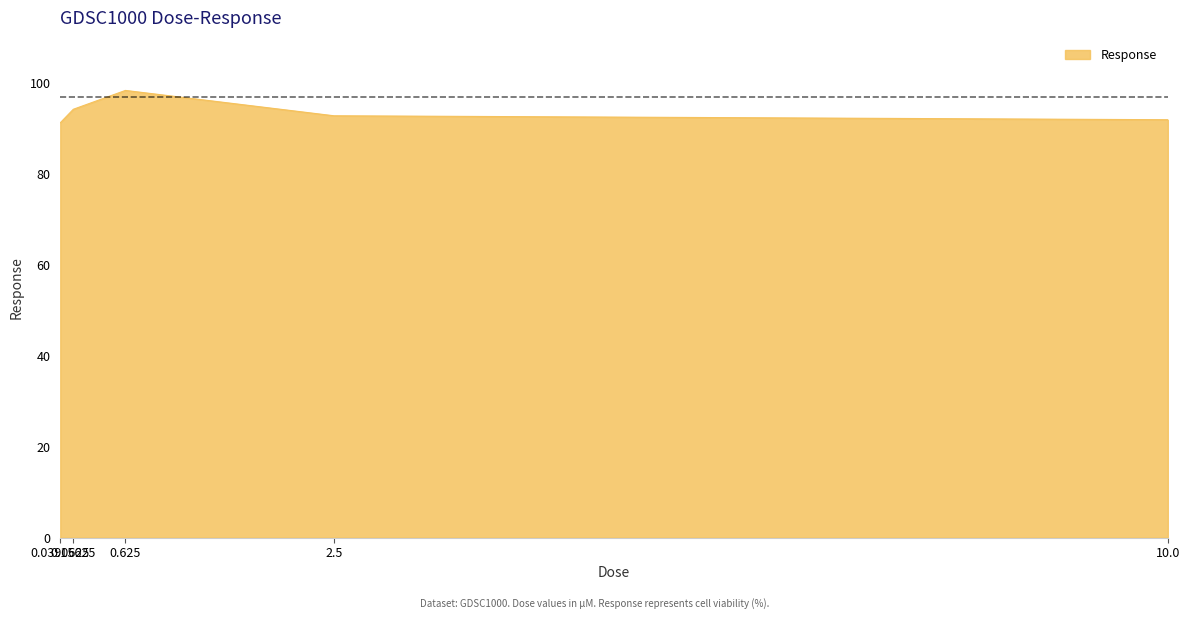

Reading right to left, what are all the values shown in this chart?

92.0	92.8	98.4	94.3	91.3